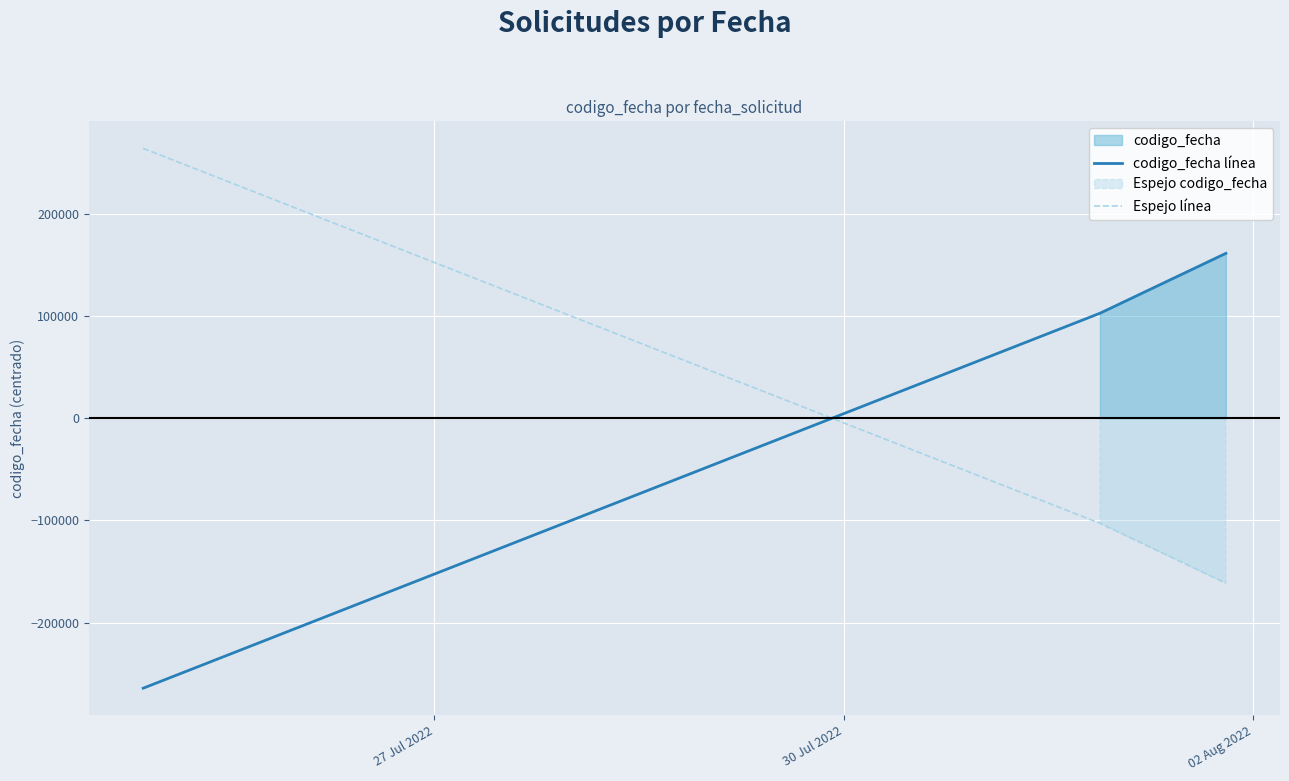

Reading left to right, what are all the values shown in this chart?

codigo_fecha línea: -264061.7	102730.3	161331.3
Espejo línea: 264061.7	-102730.3	-161331.3